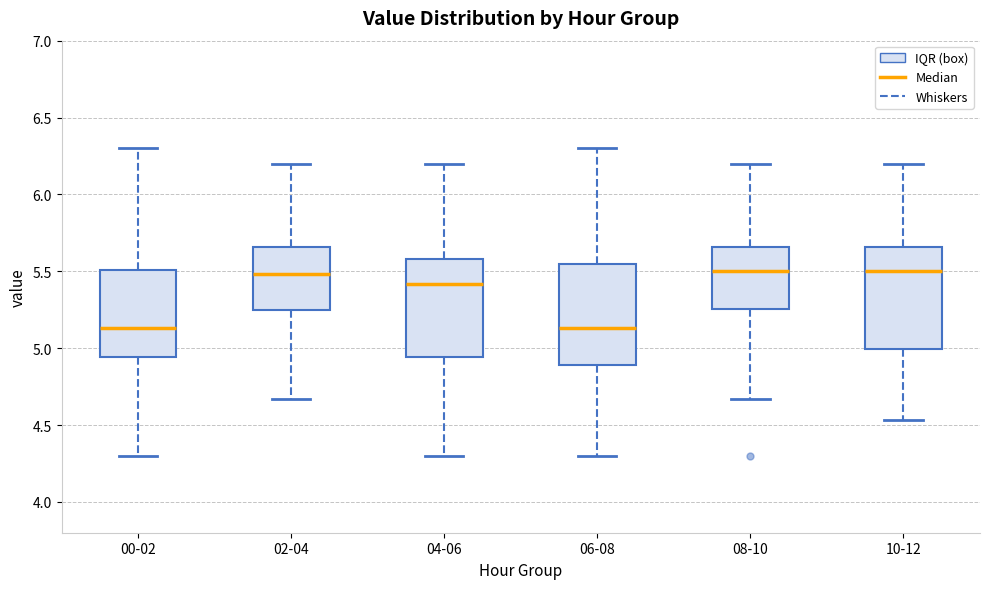

Where is the upper edge of the box for 02-04 on the y-axis? The values are not printed on the chart, so give them approximately, as read against the axis.

5.65